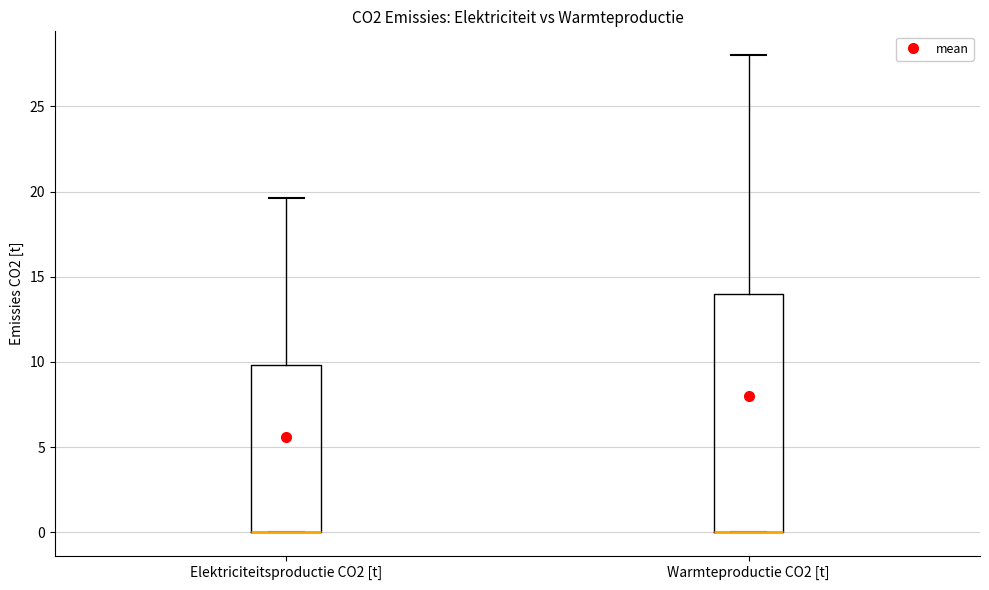

Comparing the boxes themselves (not the whiskers), which one is the tallest?

Warmteproductie CO2 [t]